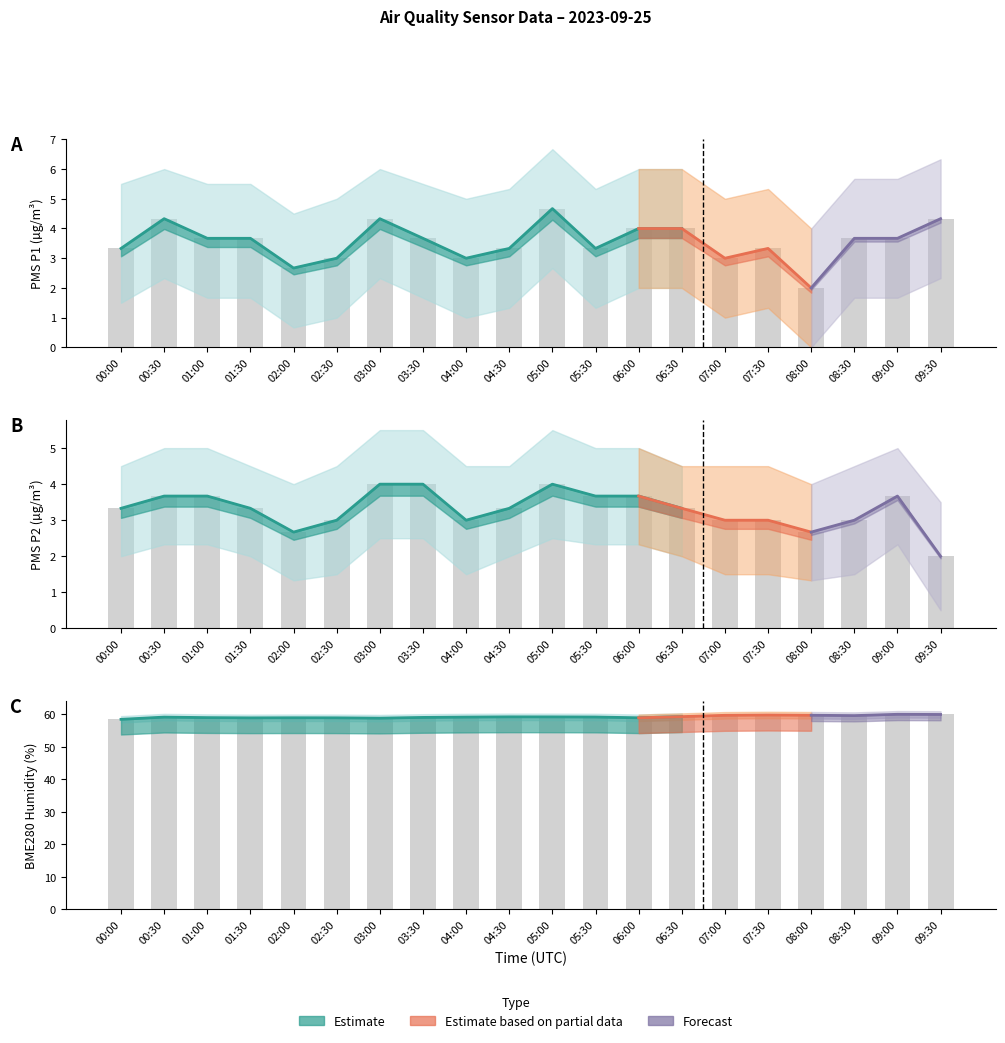

The value of BME280_humidity at 09:30 is 60.0. True or false?

True